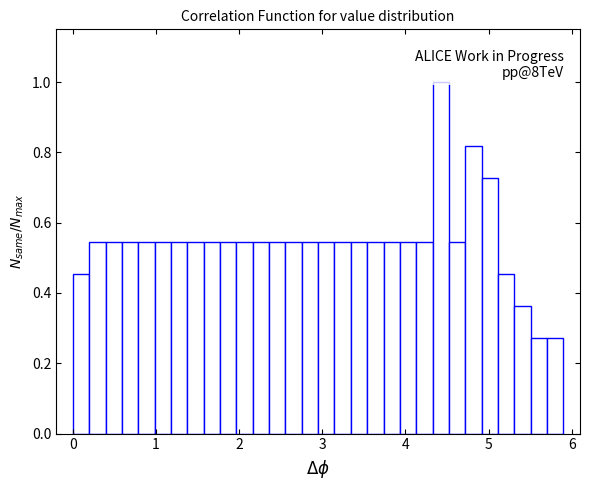

Around what value on the x-axis is the tallest bar? Give the approximate position of its centre, as read against the axis.

4.4